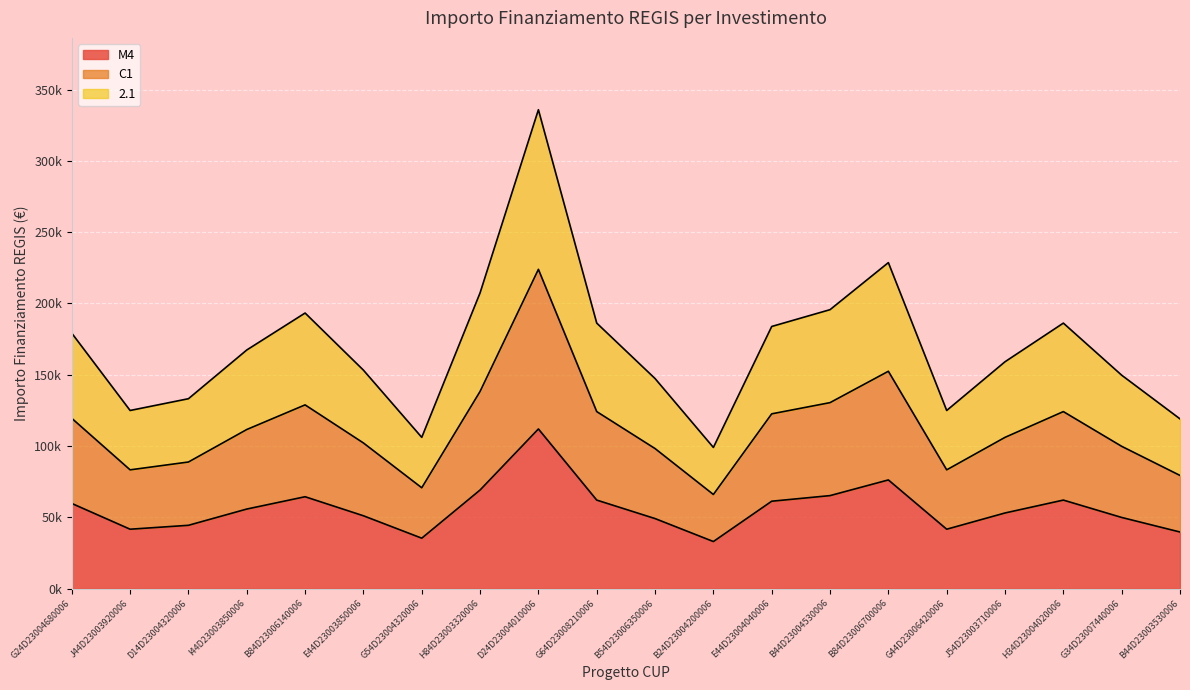

True or false: 2.1 has more than 1 interior local peaks.

True